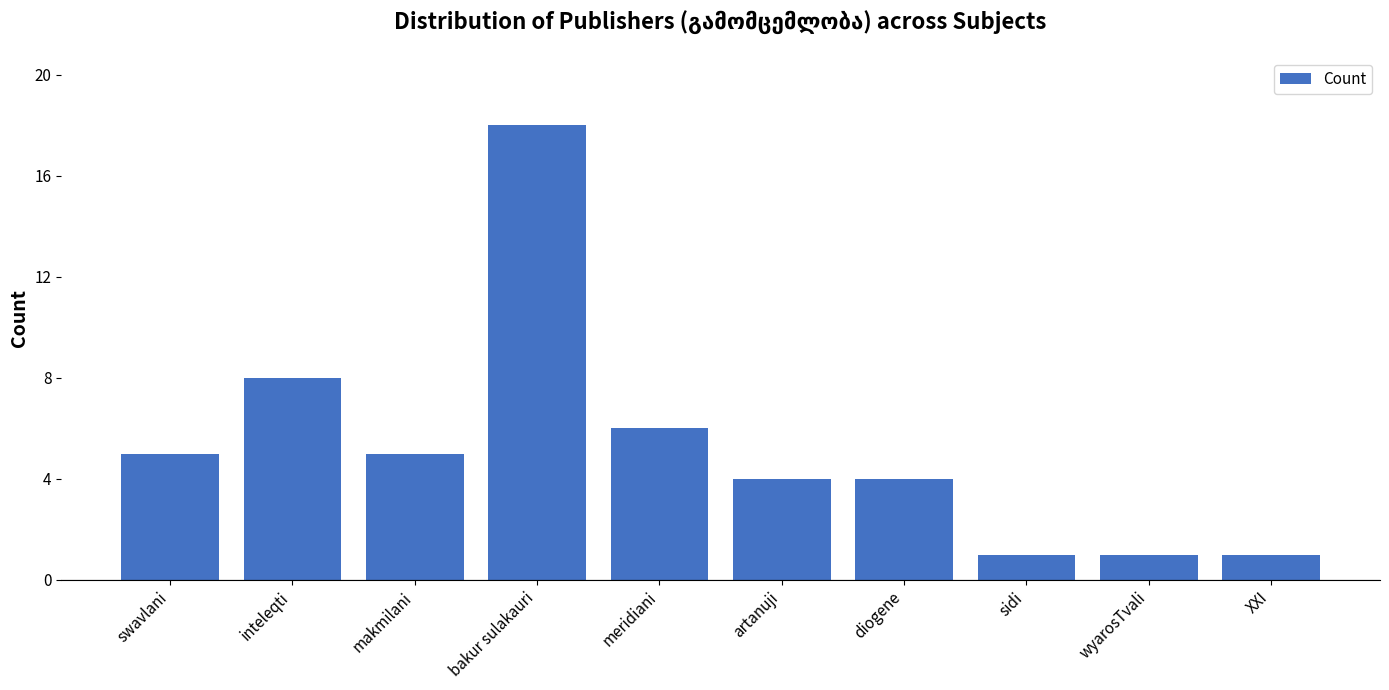

Read the value at swavlani.

5